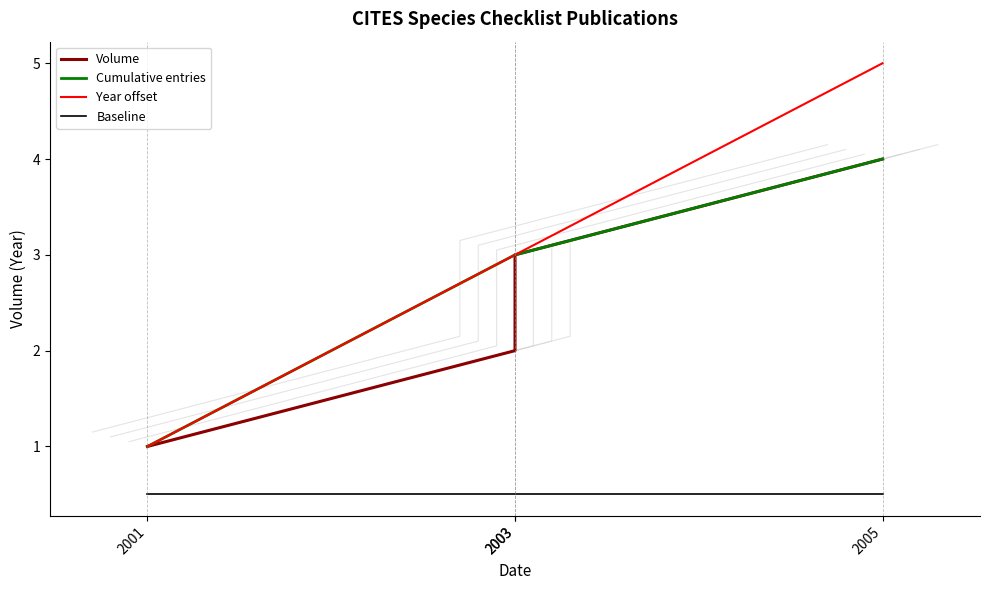

What is the value of the 1st point from the left?

1